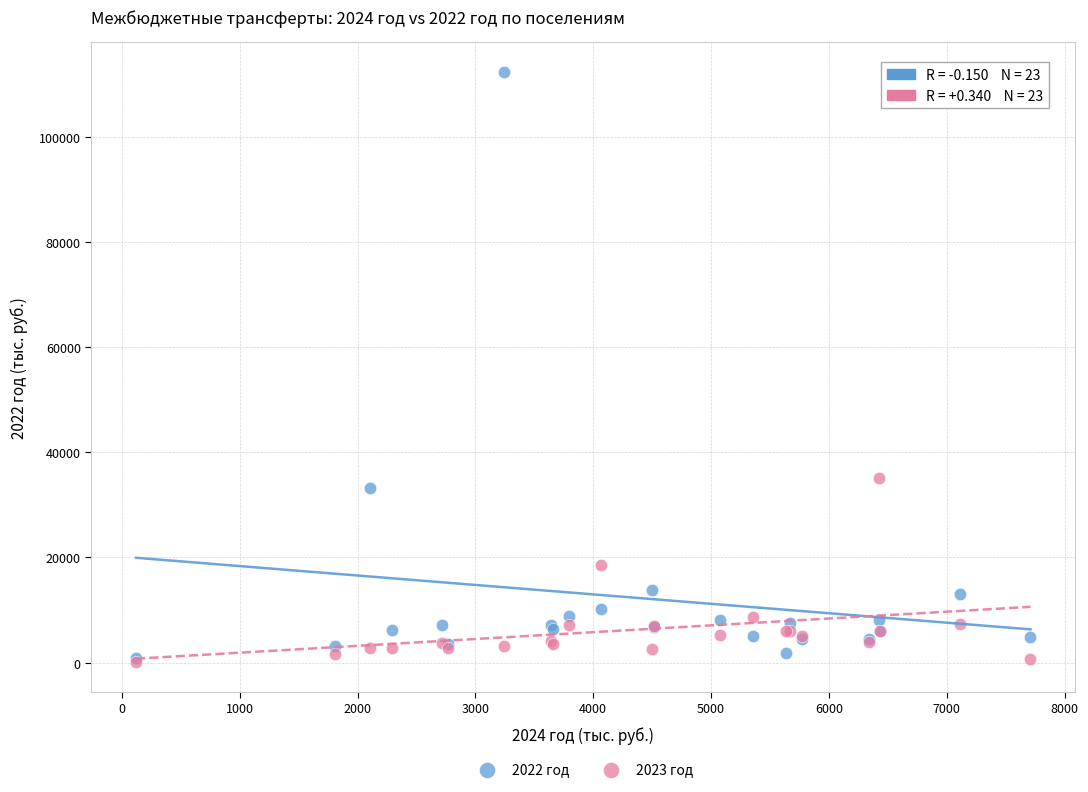

Which series has the widest spread of Y values?

2022 год